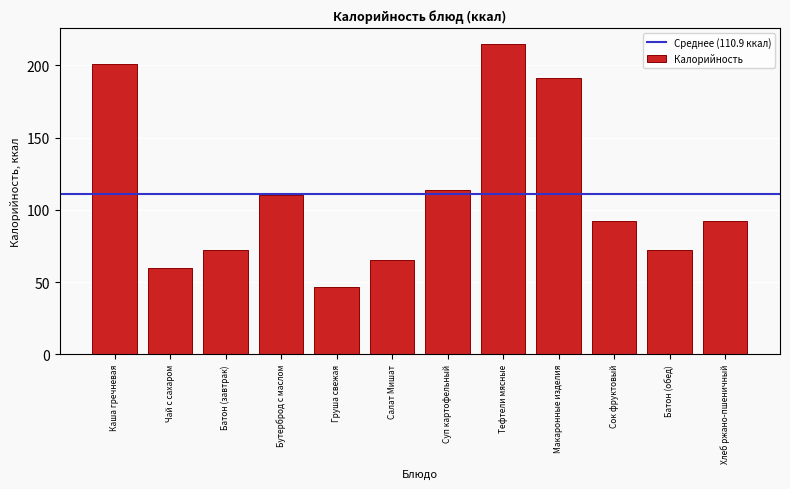

True or false: the data shows 72.0 at Батон (завтрак).

True